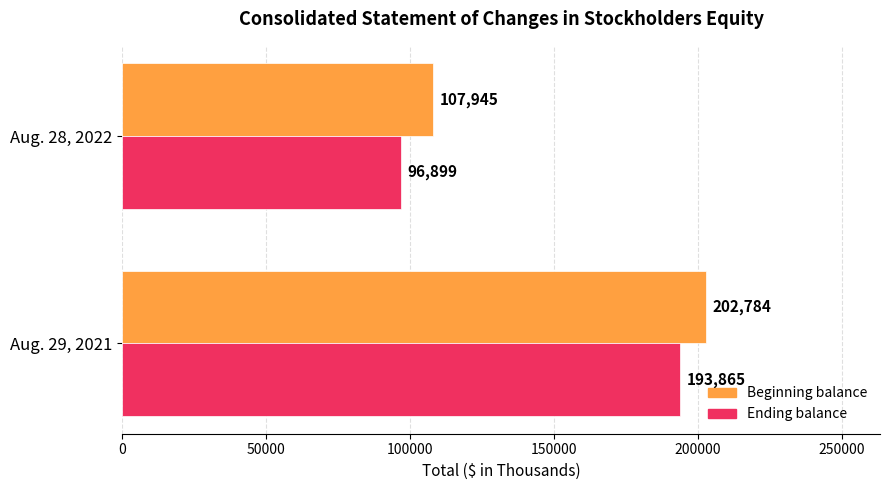

What is the smallest value displayed?

96899